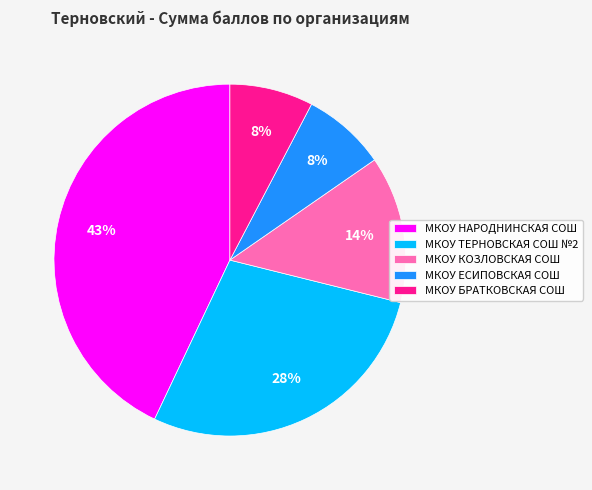

How many slices are in this pie chart?

5